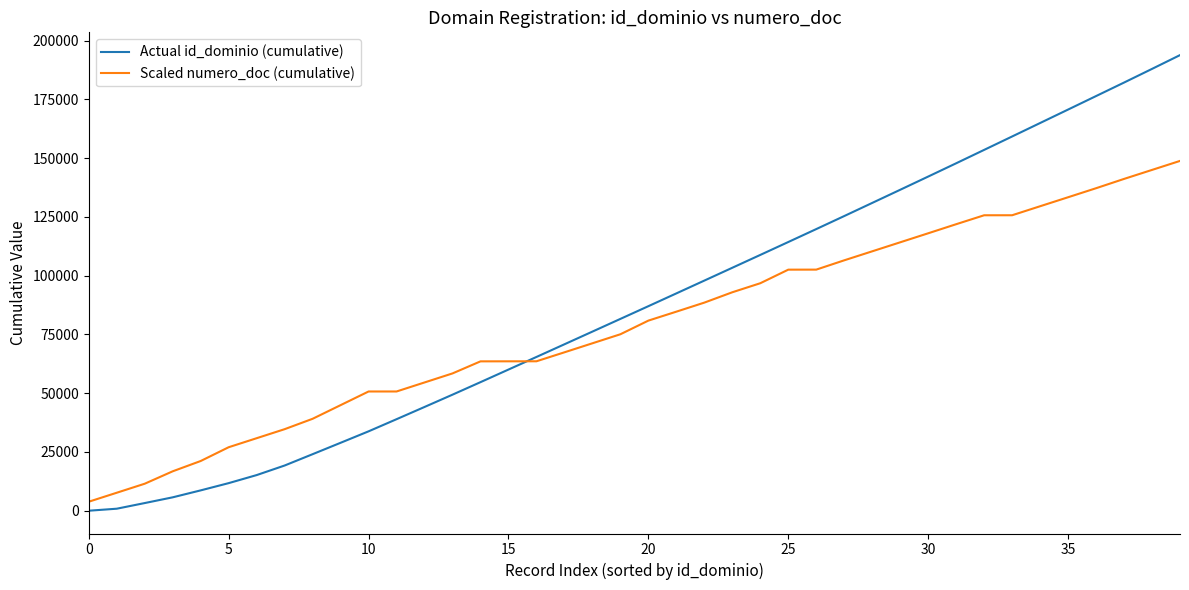

Which series has the widest spread of values?

Actual id_dominio (cumulative)